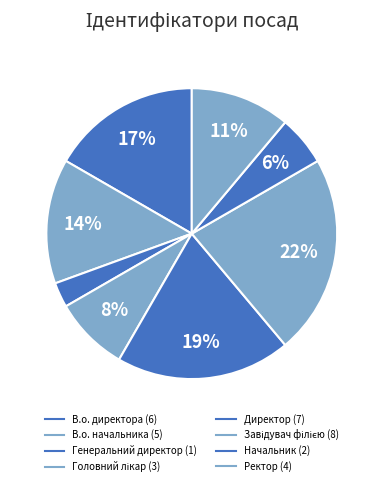

To the nearest percent, what is the difference between the largest and smallest slice percentages?

19%